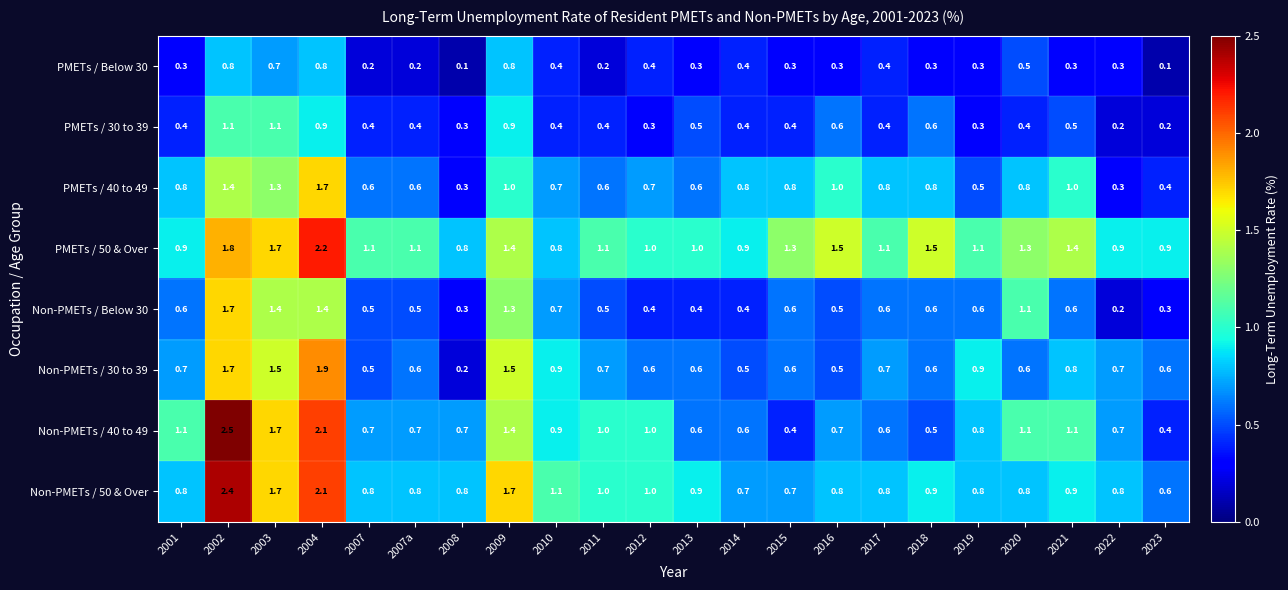

The Non-PMETs / 40 to 49 series shows 1.8 at 2011. True or false?

False